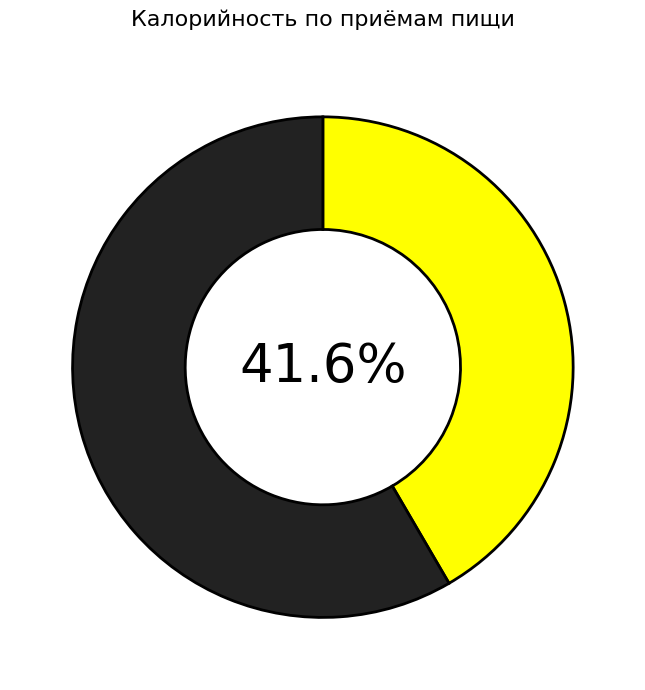

Does any single category account for the majority?

Yes